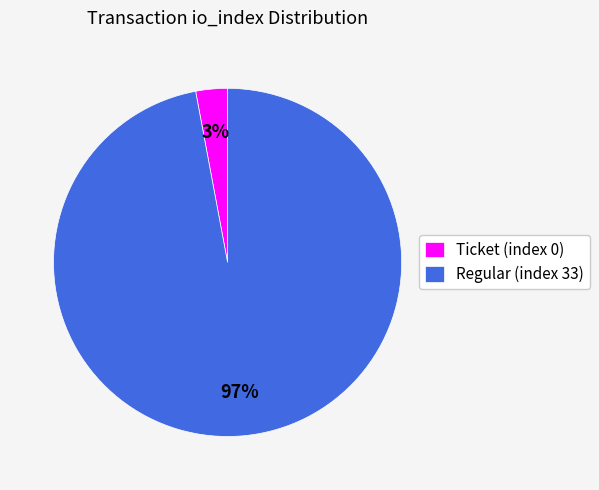

Which slice is the smallest?

Ticket (index 0)